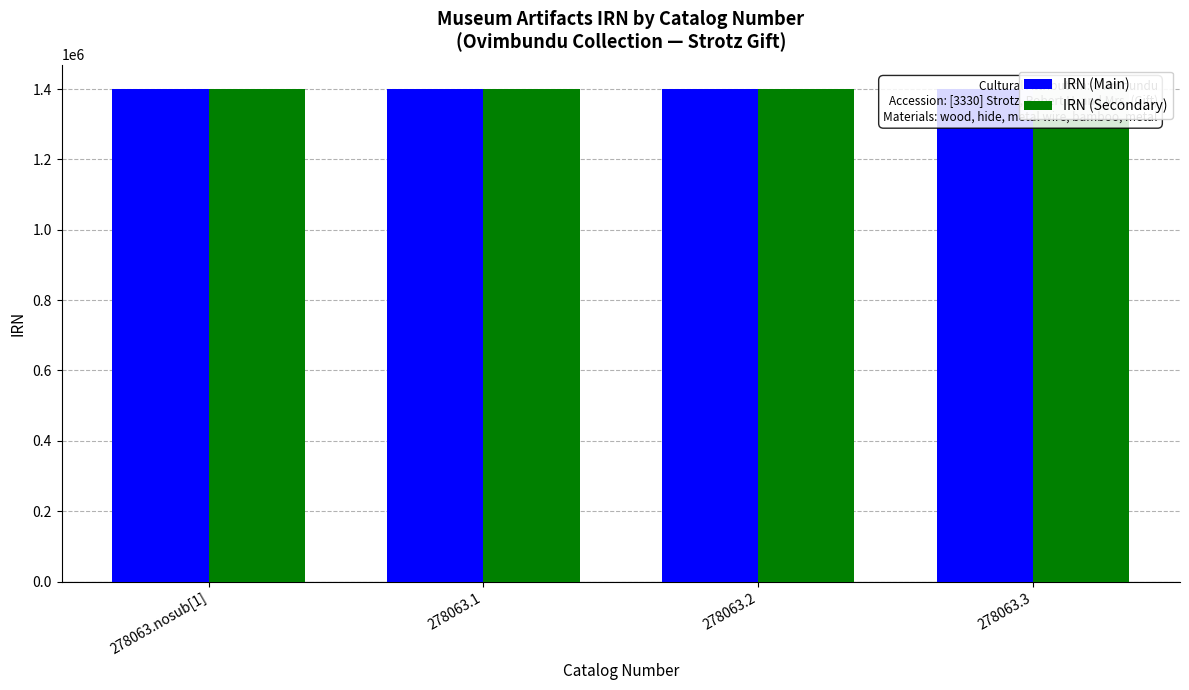

How many data points does each series have?

4